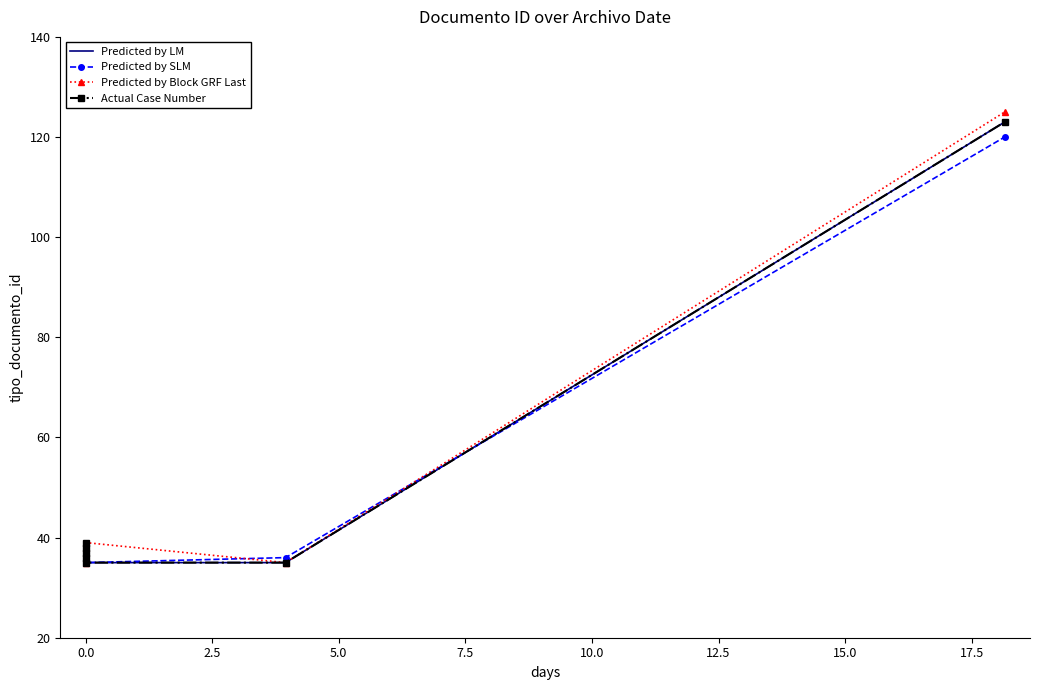

Which has a higher value, 2.5 or 0.0?

2.5